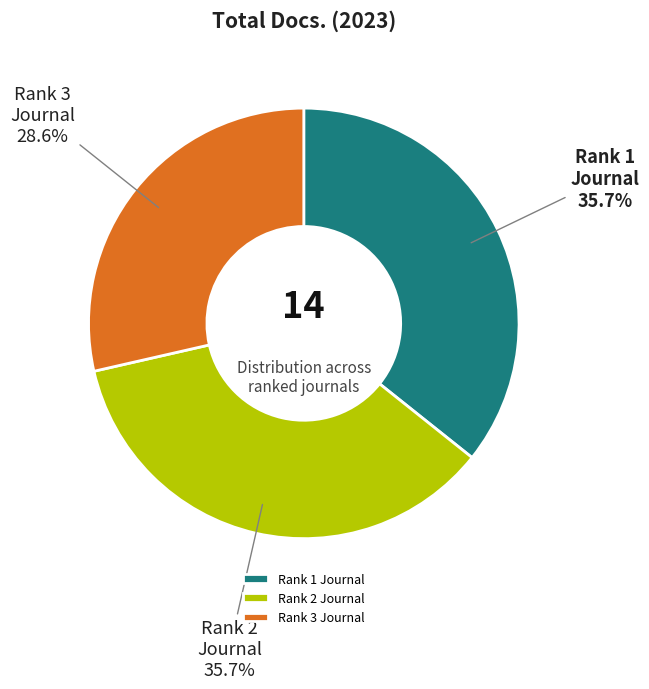

Does any single category account for the majority?

No